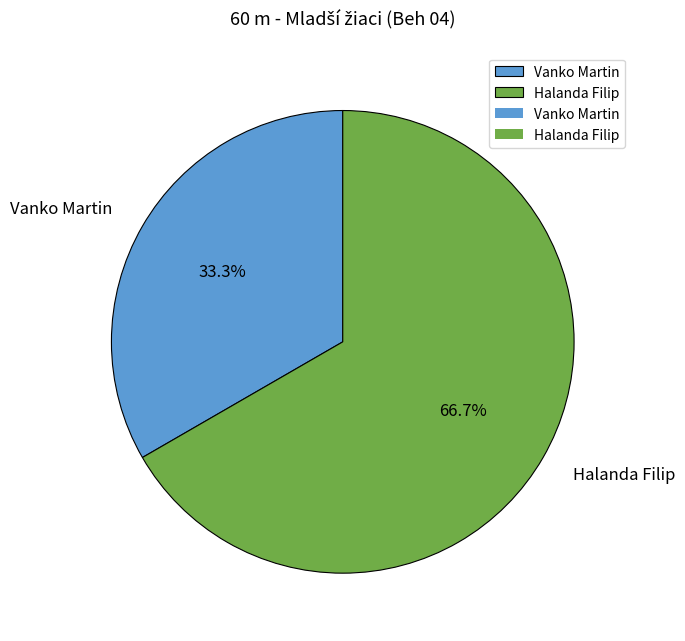

What is the smallest slice in the pie chart?

Vanko Martin